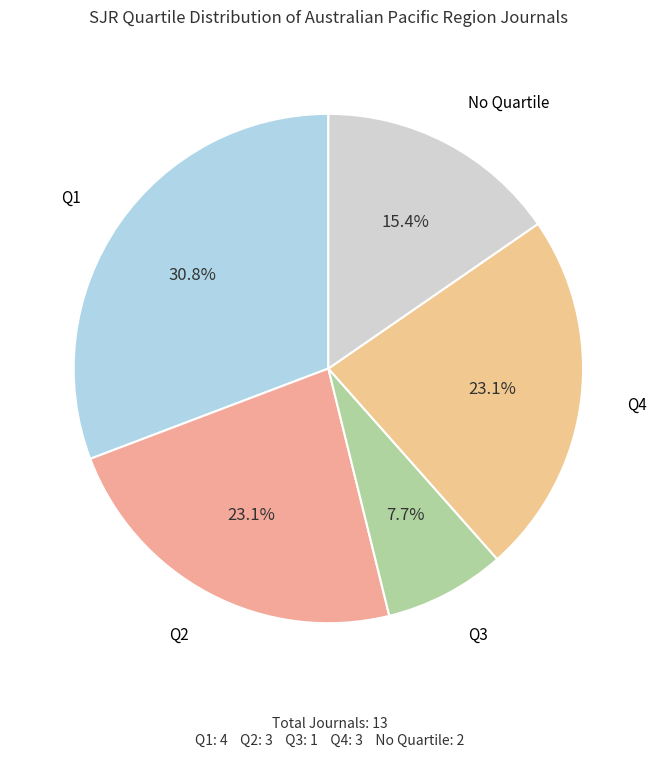

How many segments does this pie chart have?

5